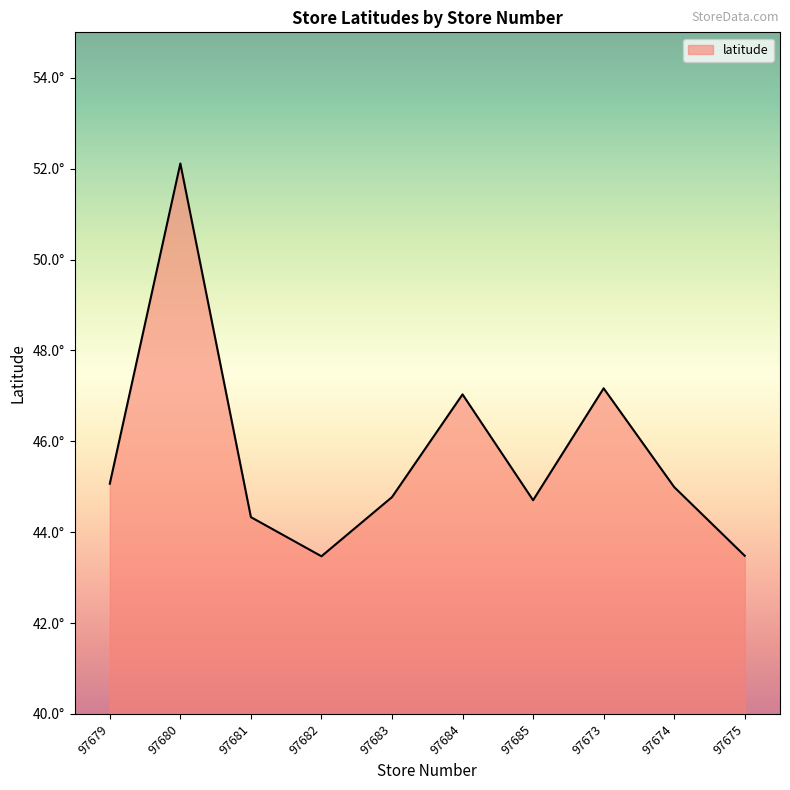

What is the smallest value displayed?

43.5